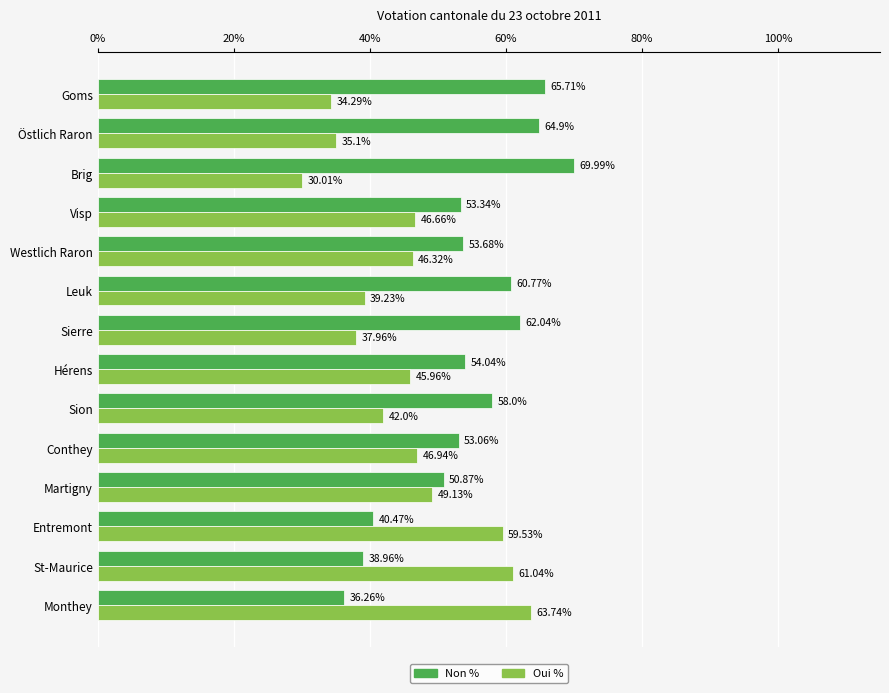

Rank the series by their maximum value, from highest to lowest.

Non %, Oui %